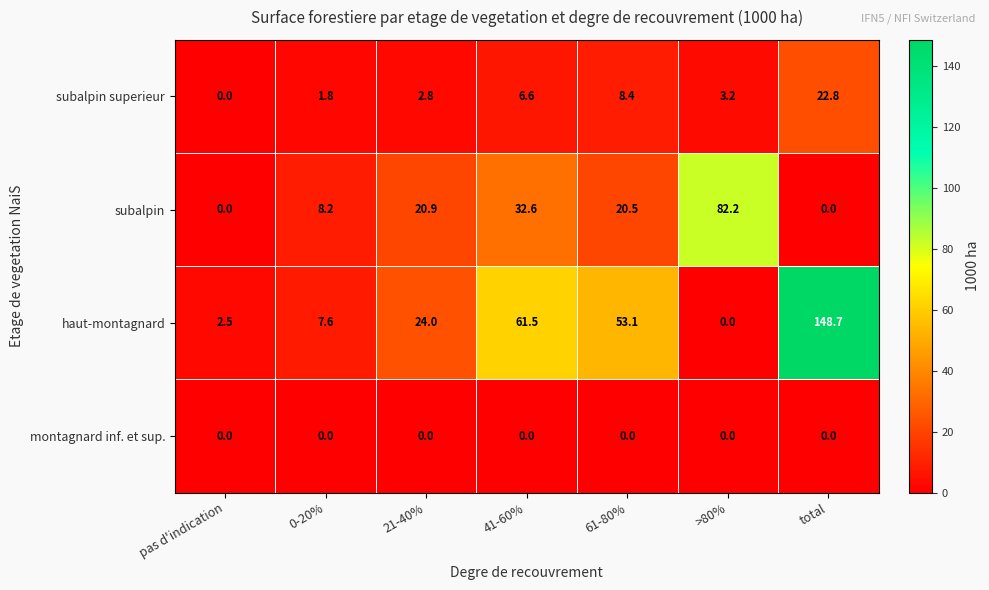

Is the value of montagnard inf. et sup. at 41-60% greater than the value of subalpin at 61-80%?

No